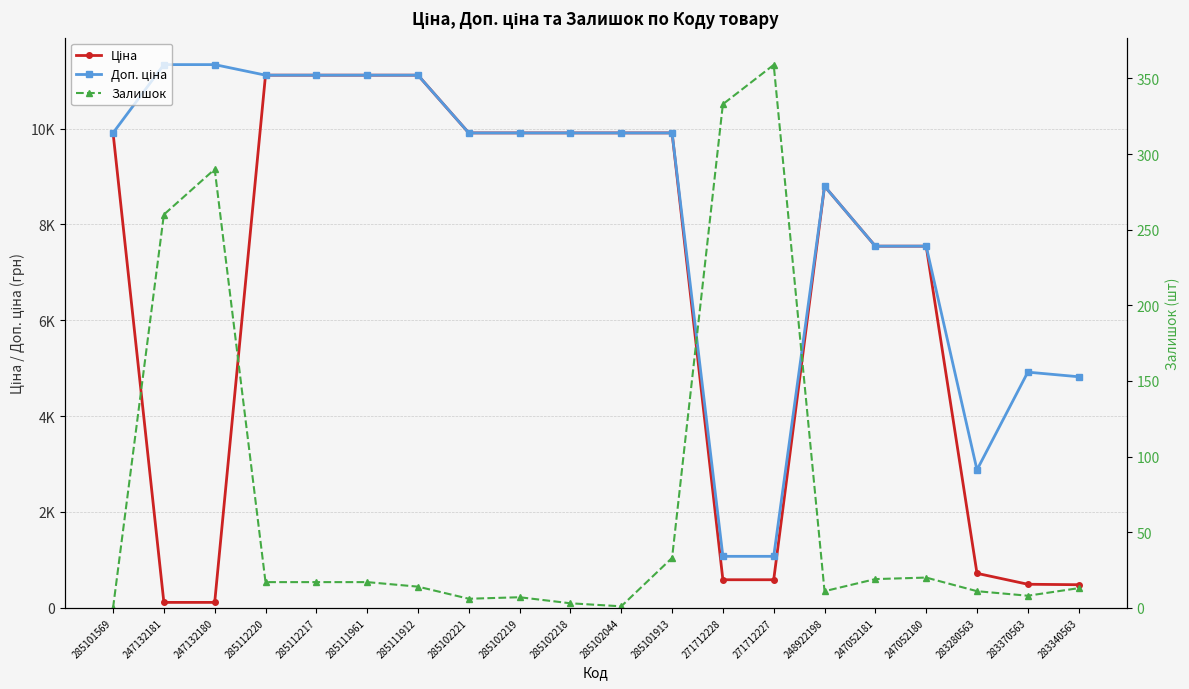

What is the sum of the Доп. ціна values at 271712227 and 285111912?

12188.0